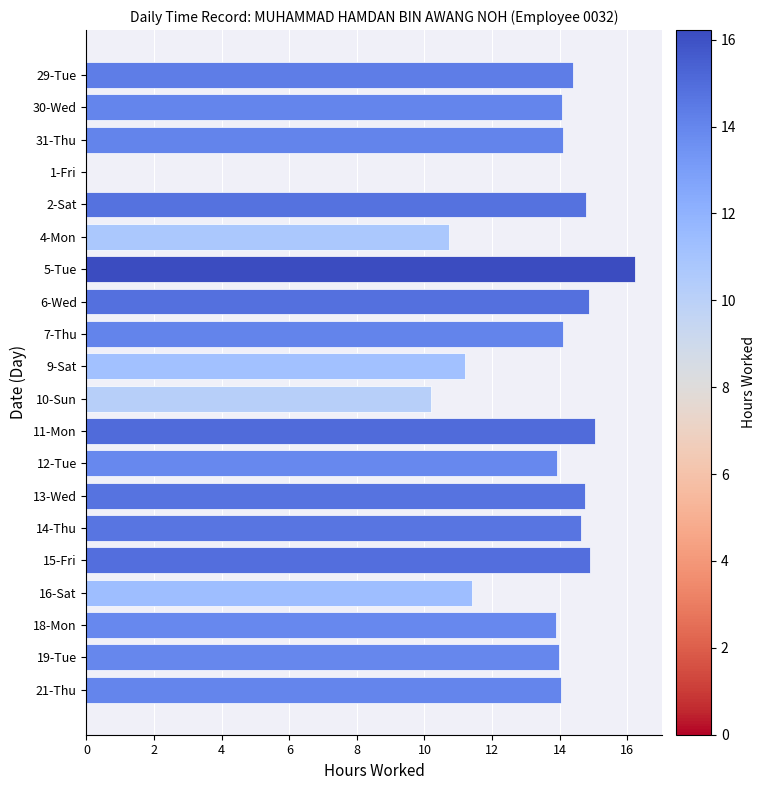

Between 18-Mon and 15-Fri, which is larger?

15-Fri